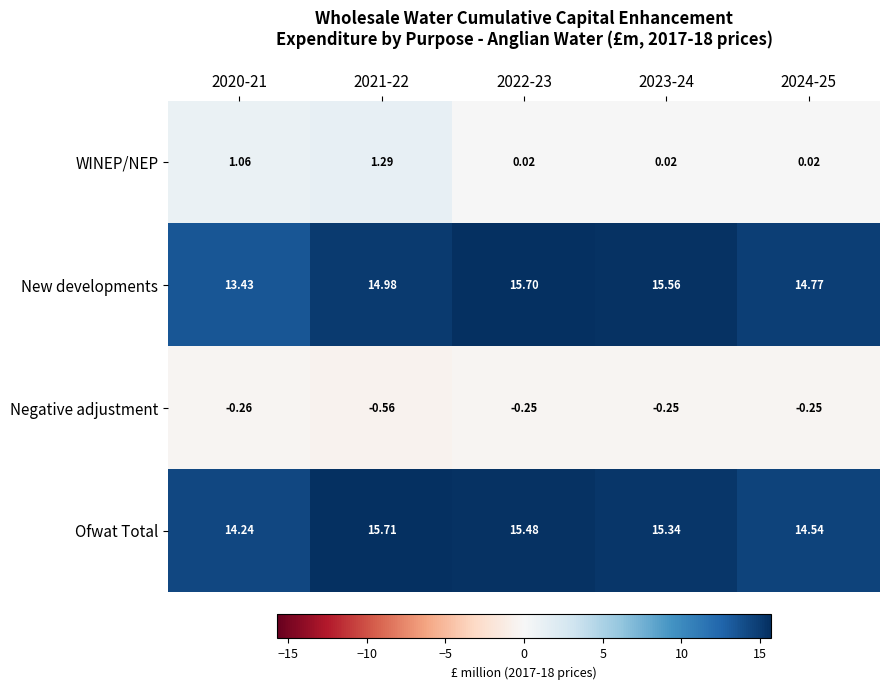

At 2020-21, list the series in order from smallest to largest.

Negative adjustment, WINEP/NEP, New developments, Ofwat Total